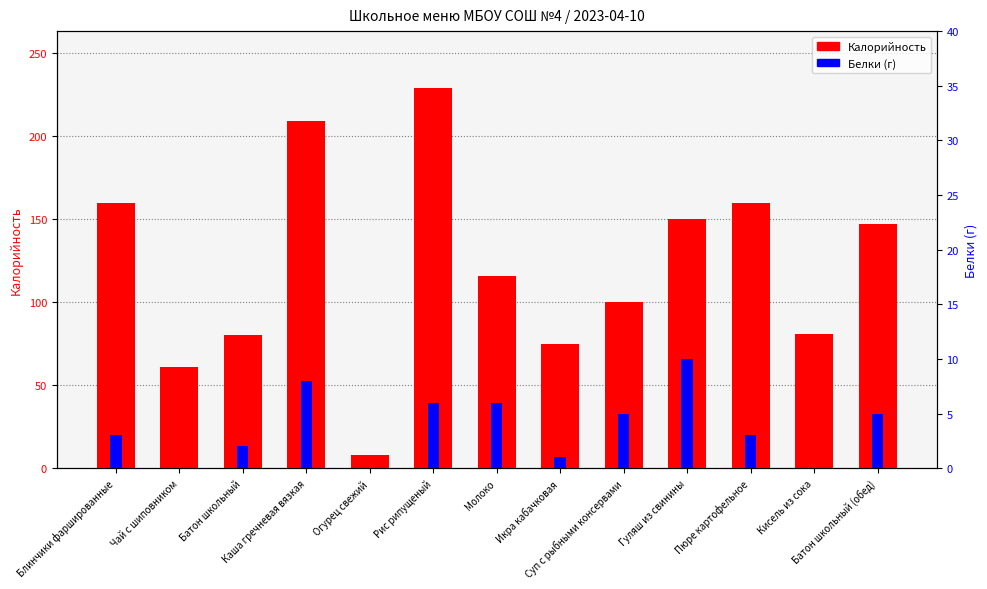

Rank the series at Огурец свежий from lowest to highest value.

Белки, Калорийность